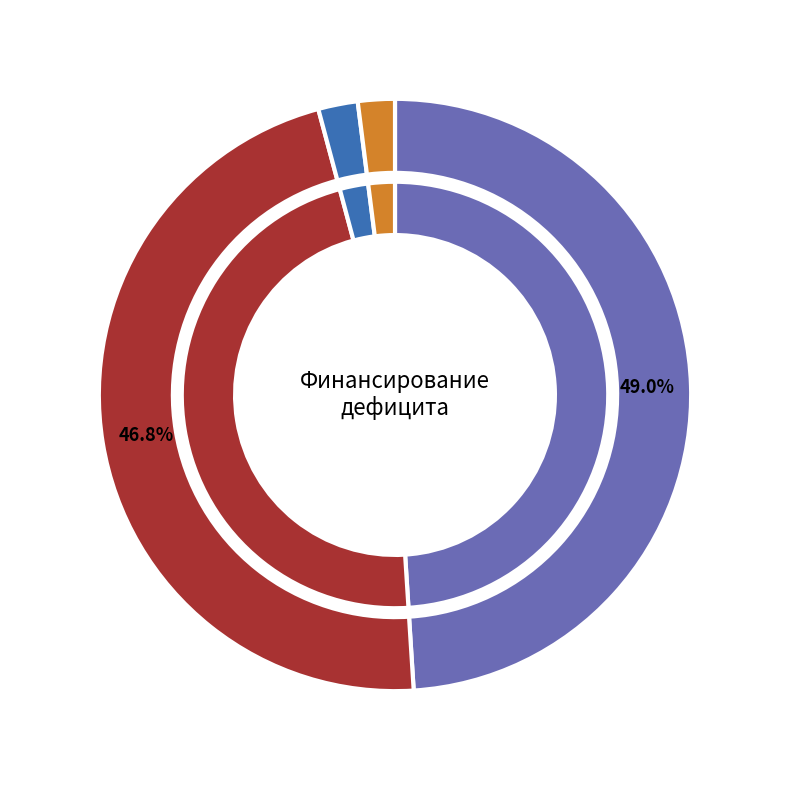

Rank the categories by value from lowest to highest.

Источники финансирования дефицита, Изменение остатков средств, Увеличение остатков средств, всего, Уменьшение остатков средств, всего